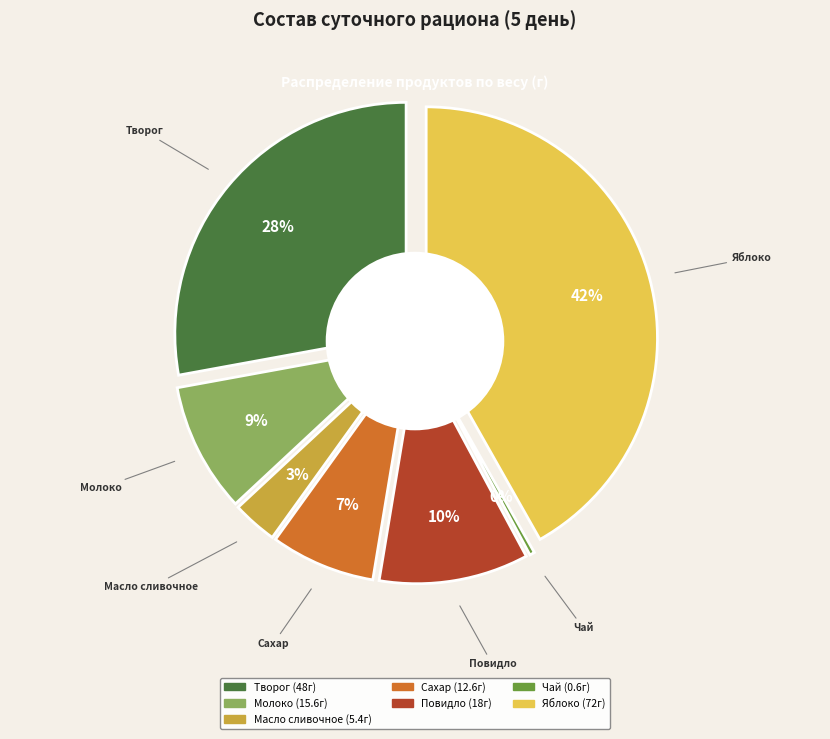

Is it true that Сахар is 1% of the pie?

False